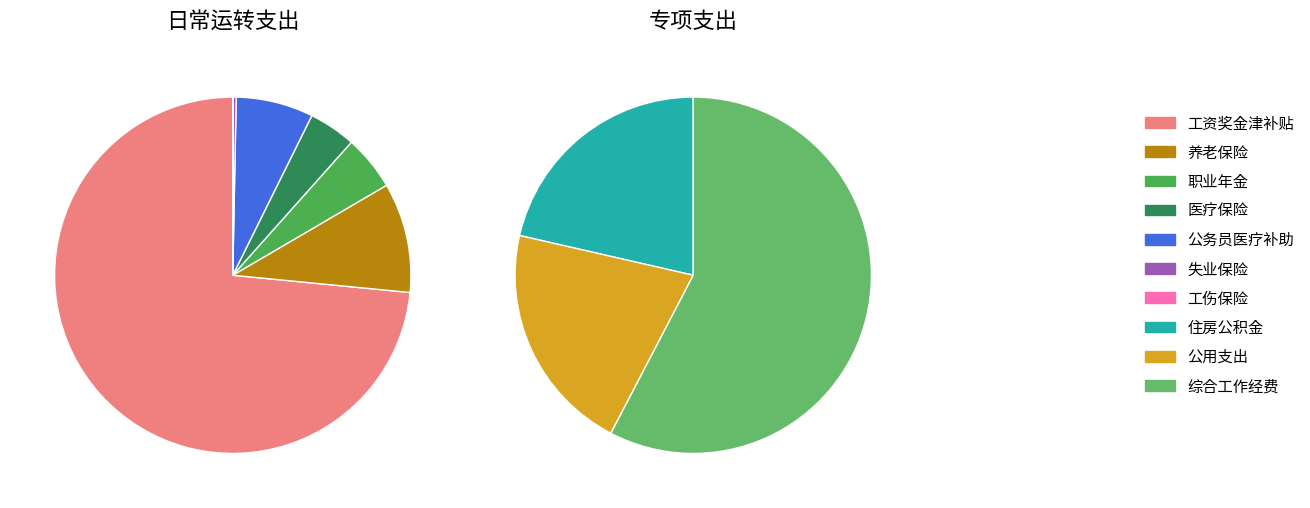

Does any single category account for the majority?

Yes